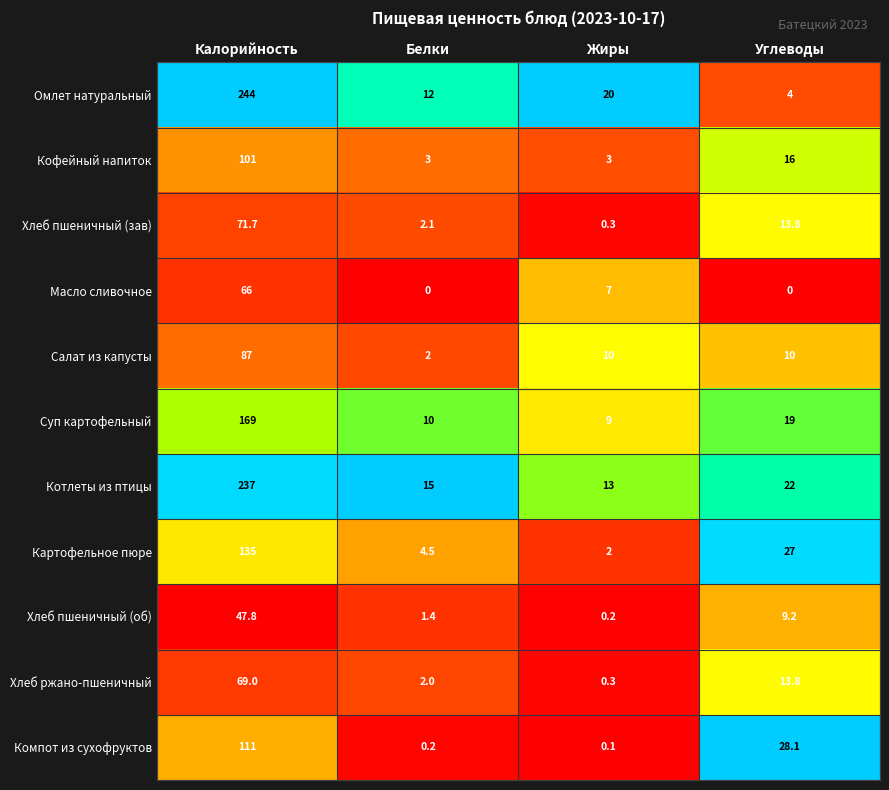

Rank the series at Калорийность from lowest to highest value.

Хлеб пшеничный (об), Масло сливочное, Хлеб ржано-пшеничный, Хлеб пшеничный (зав), Салат из капусты, Кофейный напиток, Компот из сухофруктов, Картофельное пюре, Суп картофельный, Котлеты из птицы, Омлет натуральный